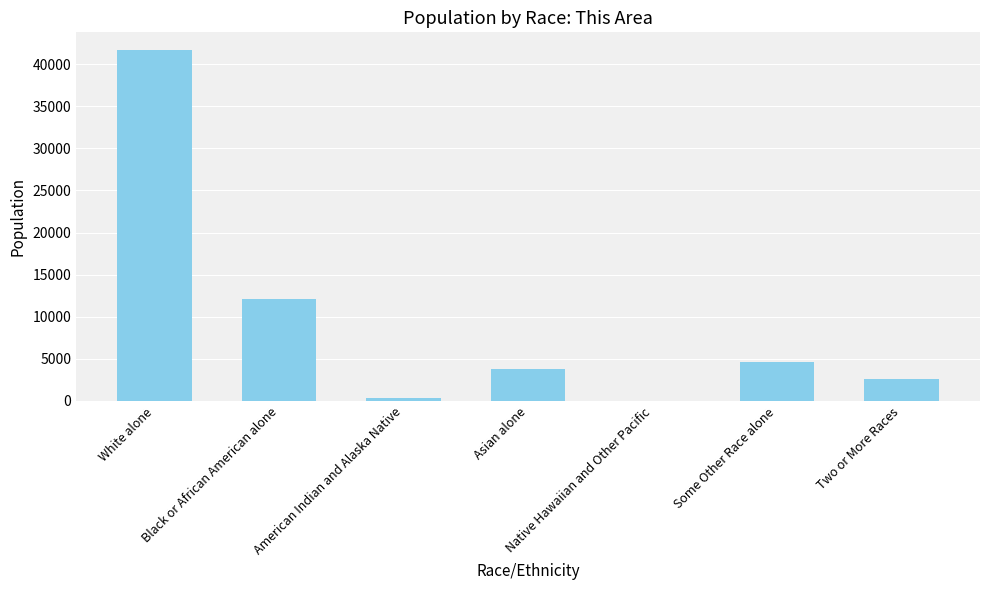

At which category does the chart reach its peak across all series?

White alone